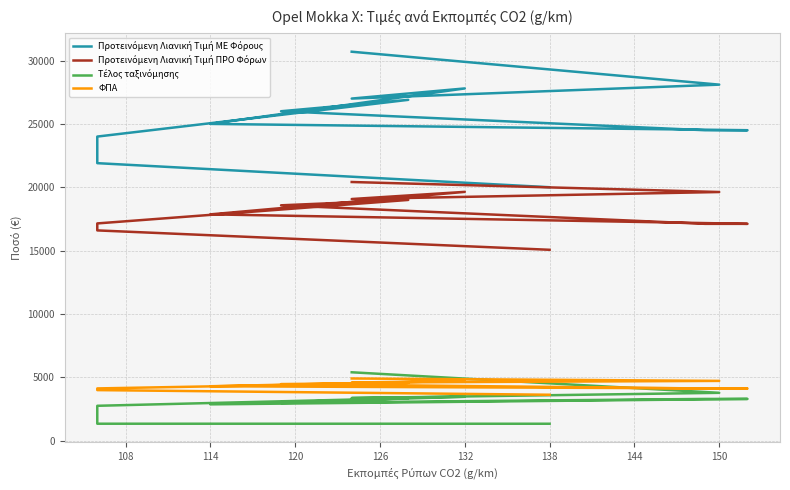

Reading left to right, what are all the values shown in this chart?

Προτεινόμενη Λιανική Τιμή ΜΕ Φόρους: 19999.7	21900.1	23999.8	26899.8	25999.8	24500.1	24500.1	24999.8	27800.3	27000.3	28099.7	30699.6
Προτεινόμενη Λιανική Τιμή ΠΡΟ Φόρων: 15060.0	16591.0	17142.0	18997.0	18572.0	17109.0	17109.0	17857.0	19633.0	19068.0	19622.0	20412.0
Τέλος ταξινόμησης: 1325.3	1327.3	2742.7	3343.5	2971.5	3284.9	3284.9	2857.1	3455.4	3356.0	3767.4	5388.8
ΦΠΑ: 3614.4	3981.8	4114.1	4559.3	4457.3	4106.2	4106.2	4285.7	4711.9	4576.3	4709.3	4898.9